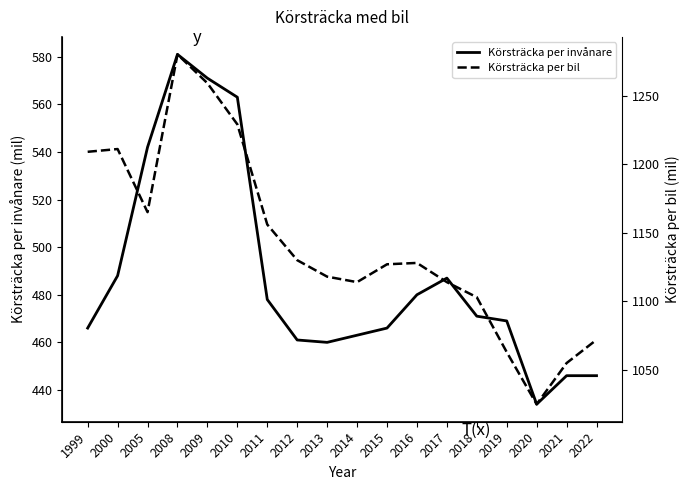

What is the value of the Körsträcka per bil point at the 5th from the left?

1259